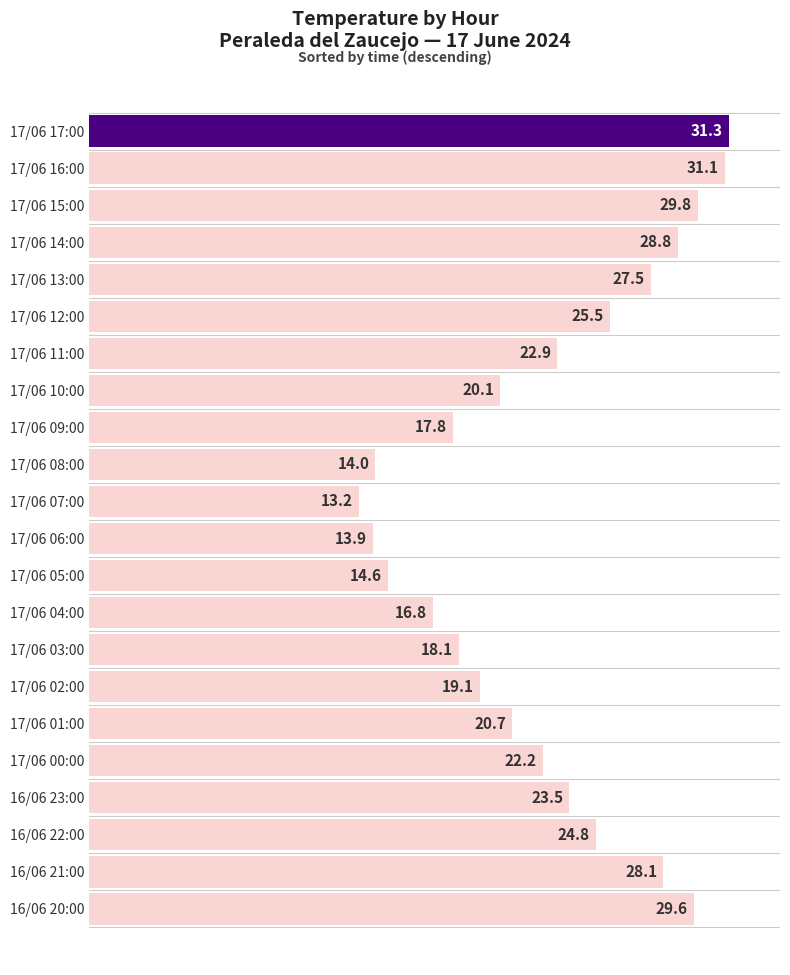

Does the chart contain any negative values?

No